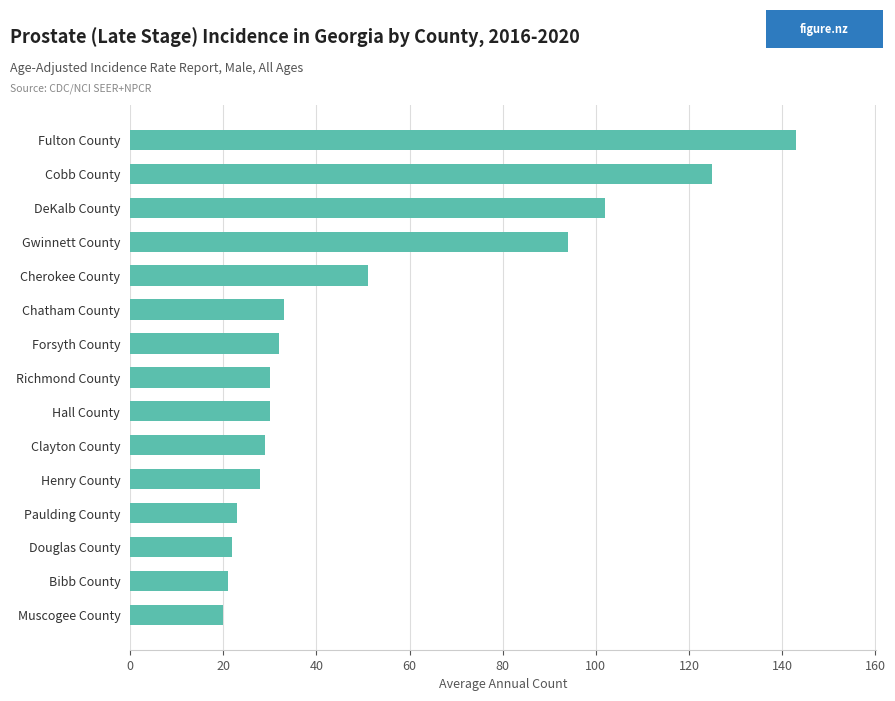

What is the change in value from Paulding County to Henry County?

+5